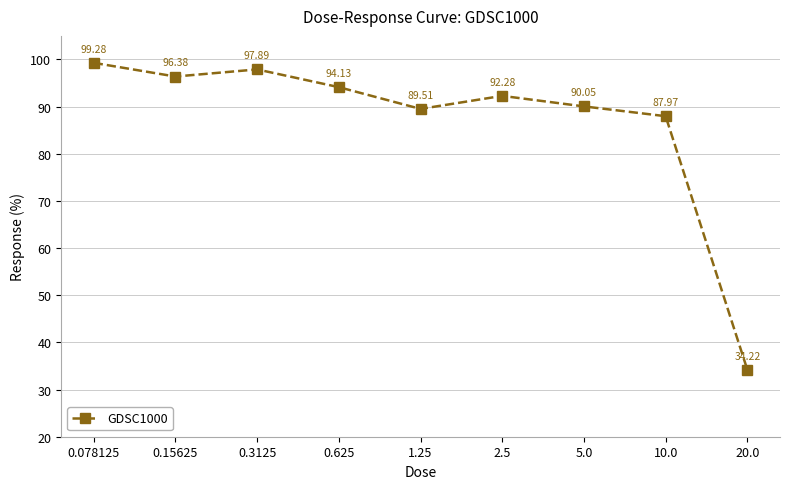

What is the label of the 8th point from the right?

0.15625